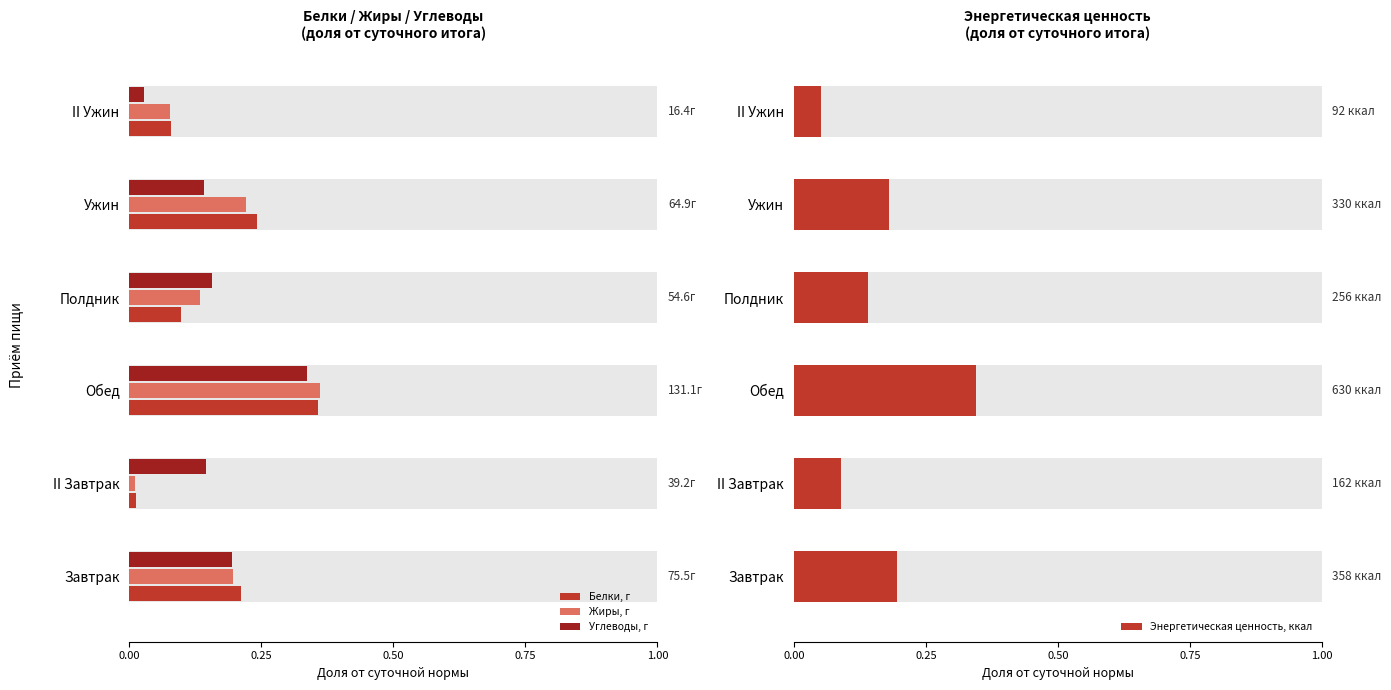

Between Полдник and Обед, which is larger?

Обед